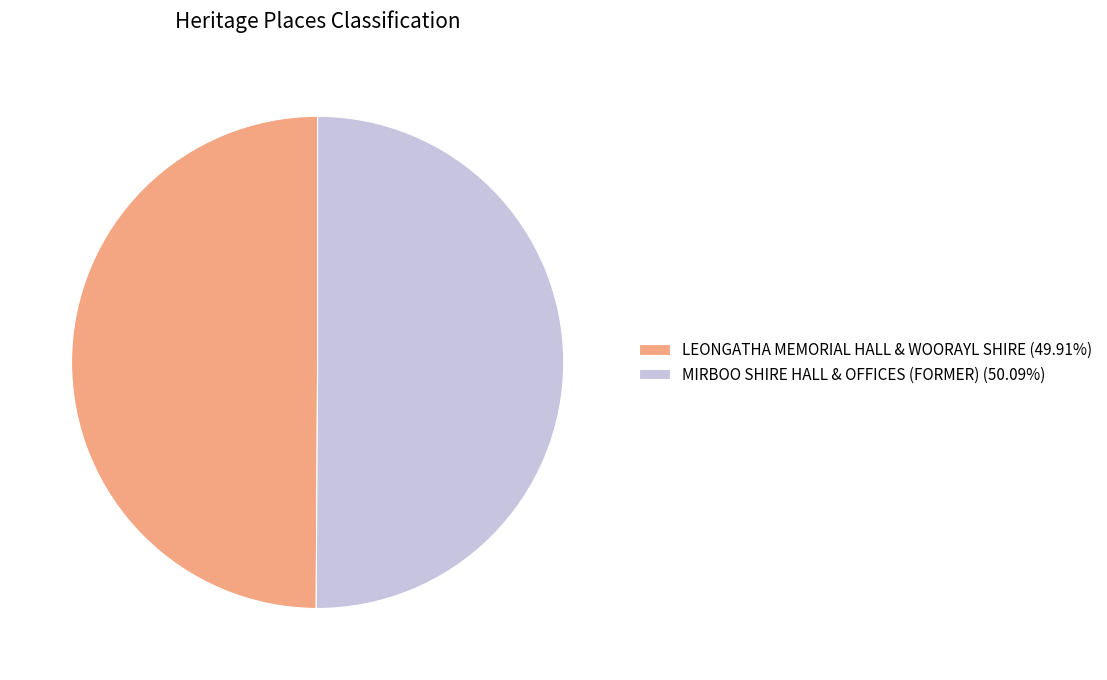

What is the ratio of the value at MIRBOO SHIRE HALL & OFFICES (FORMER) to the value at LEONGATHA MEMORIAL HALL & WOORAYL SHIRE?

1.0